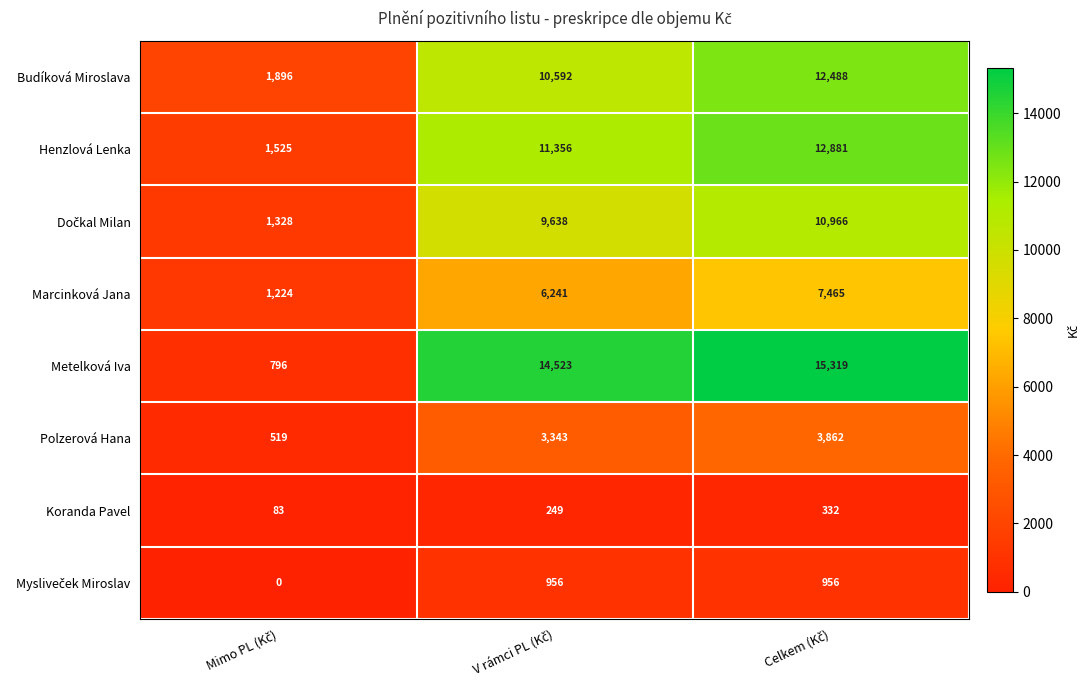

How many data points does each series have?

3